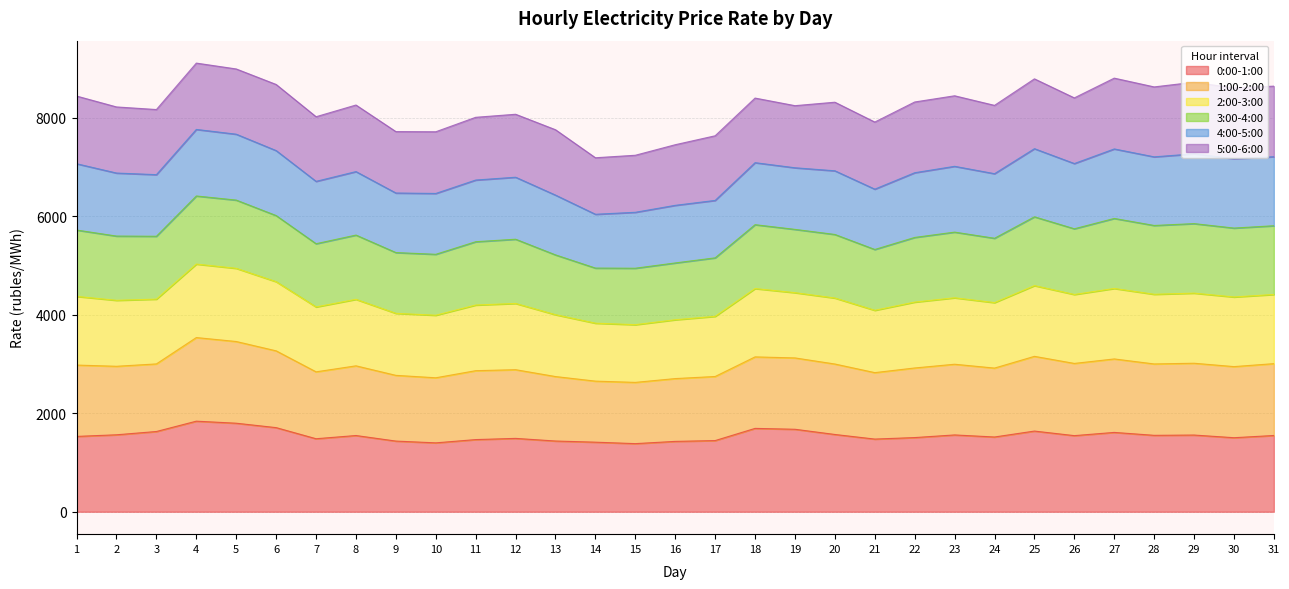

Is the value of 0:00-1:00 at 1 greater than the value of 1:00-2:00 at 27?

No